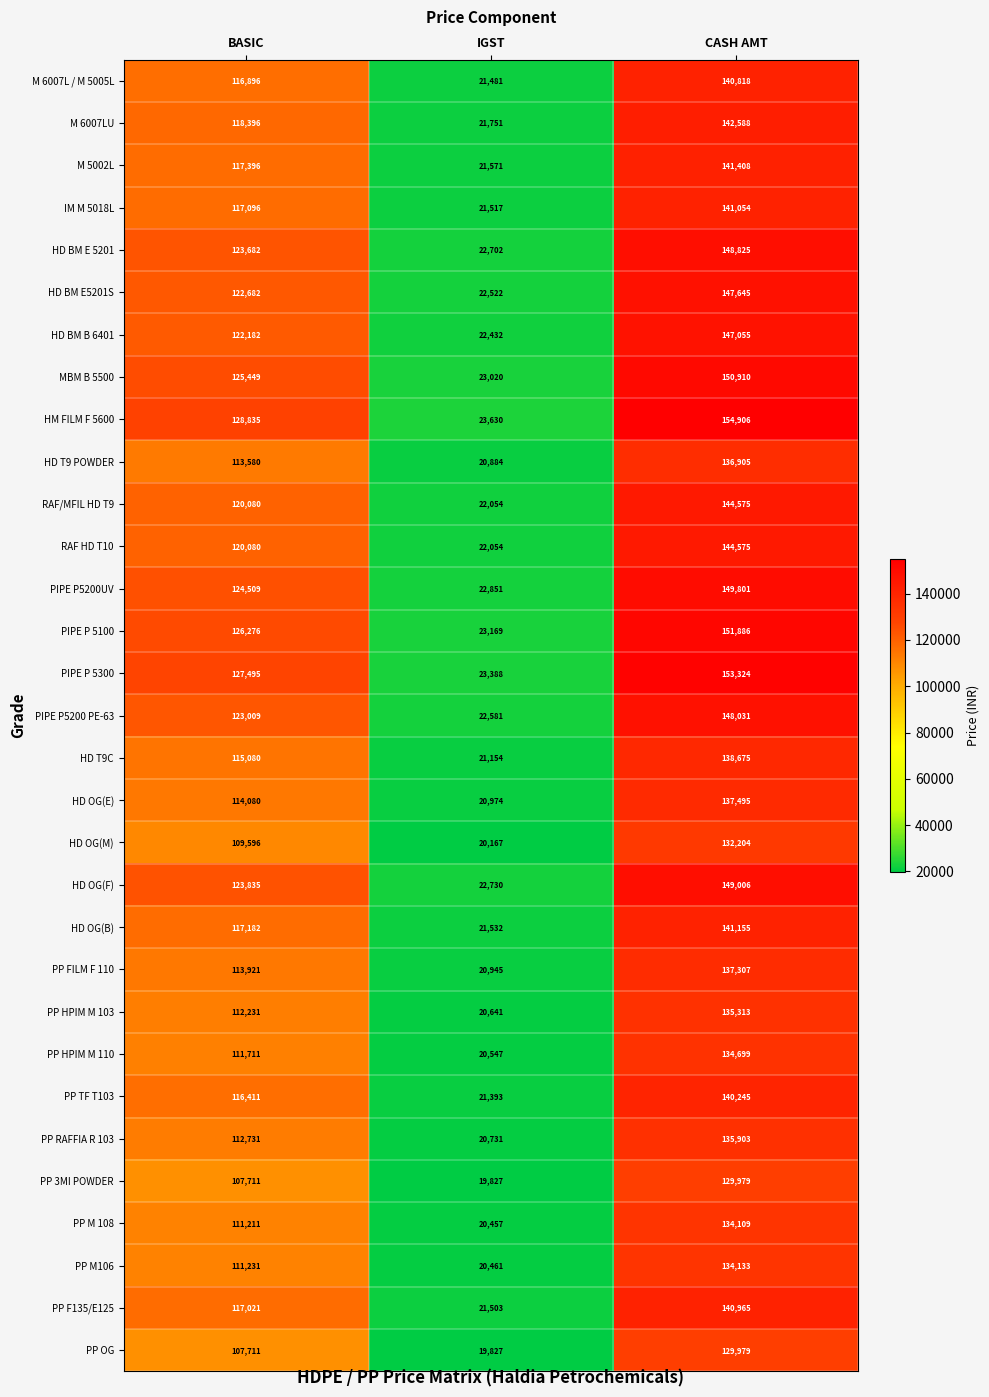

What is the maximum value shown in the chart?

154906